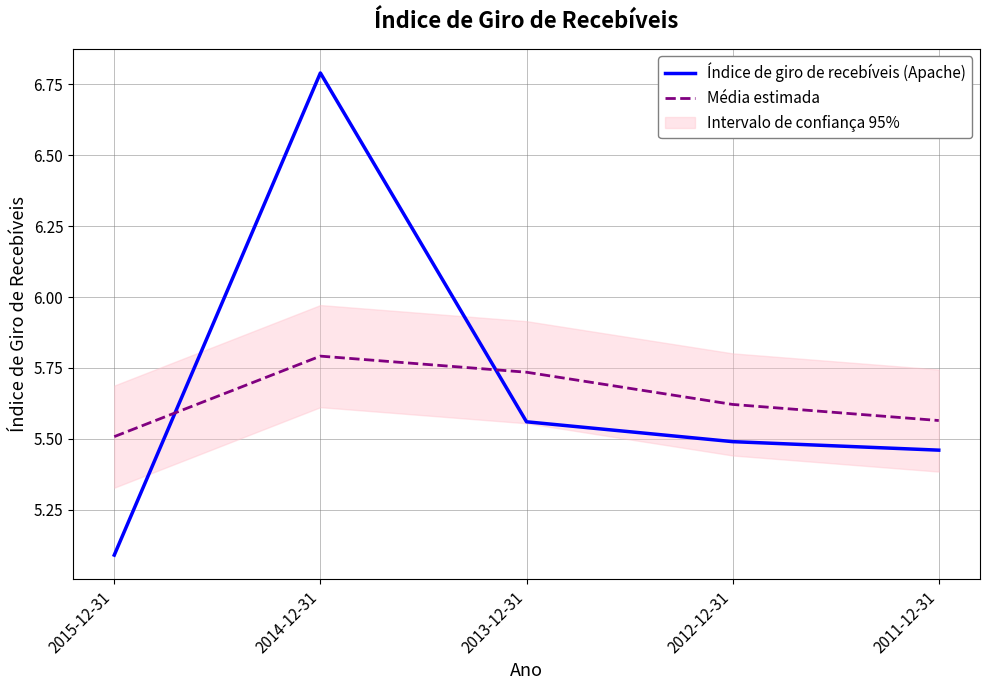

True or false: Média estimada has a value of 5.6 at 2012-12-31.

True